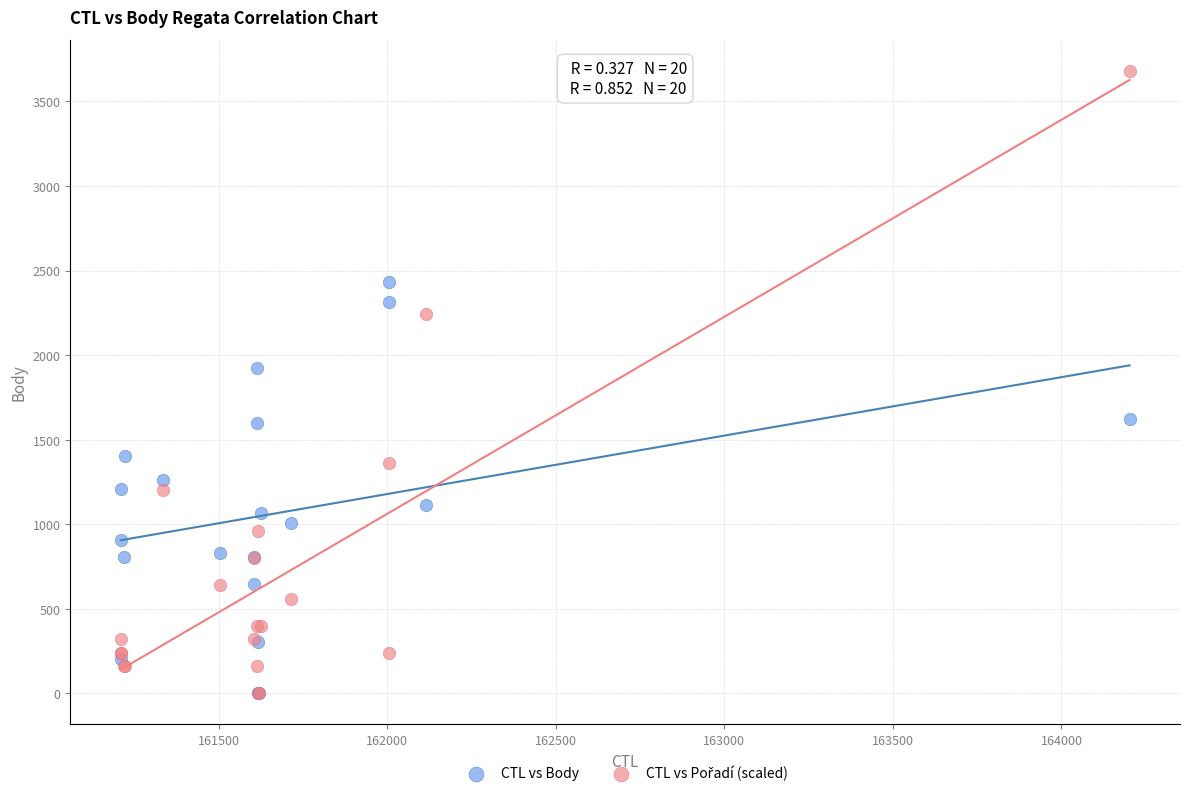

Across all series, what Y value is closest to 1840?

1925